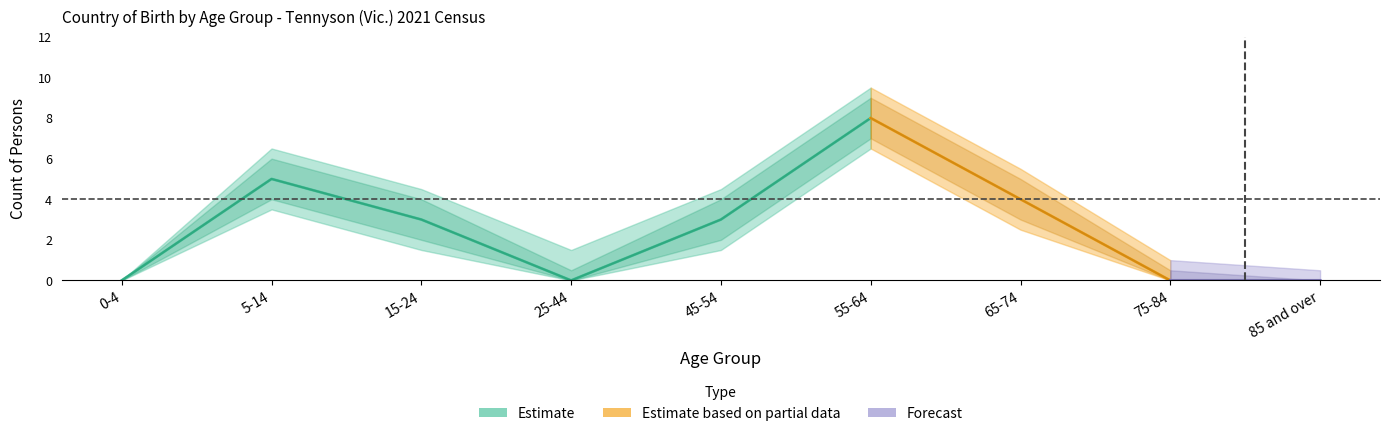

Where is the first local maximum for Australia_b_upper?

5-14